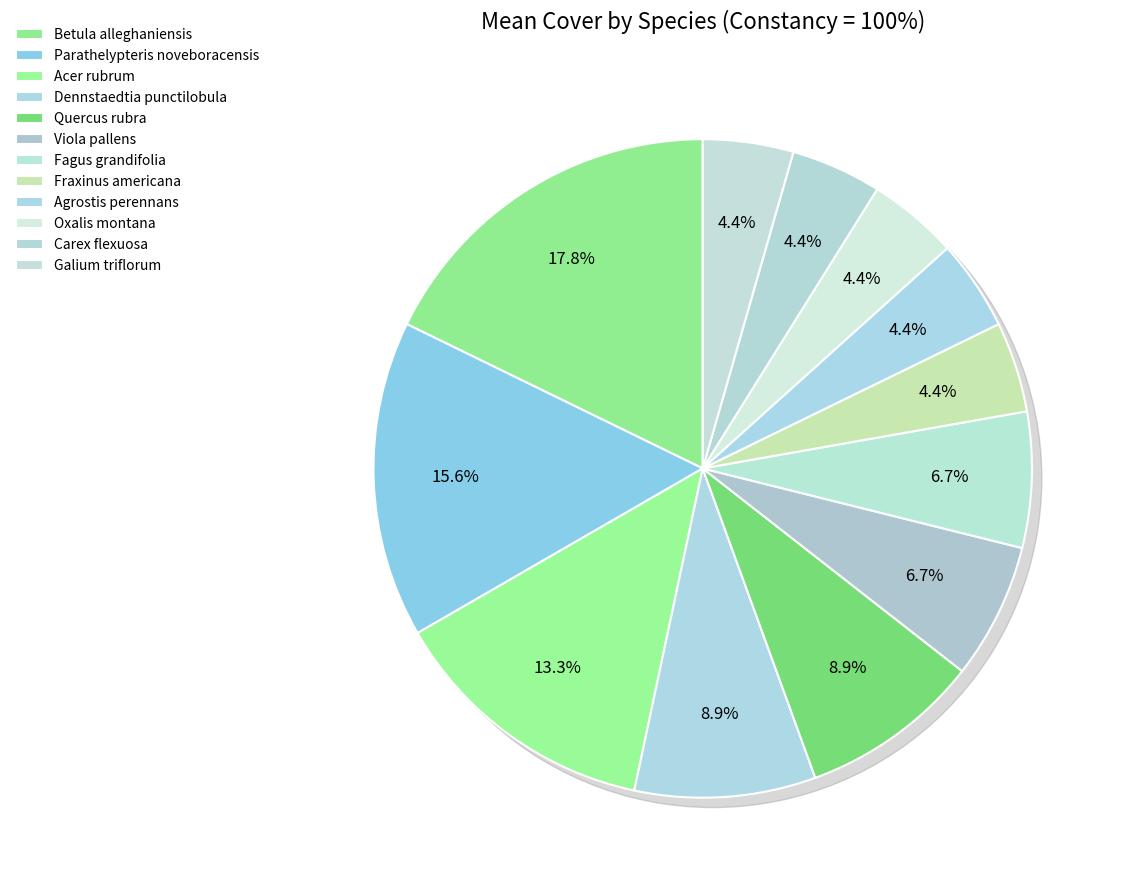

Is there a majority slice in this chart?

No